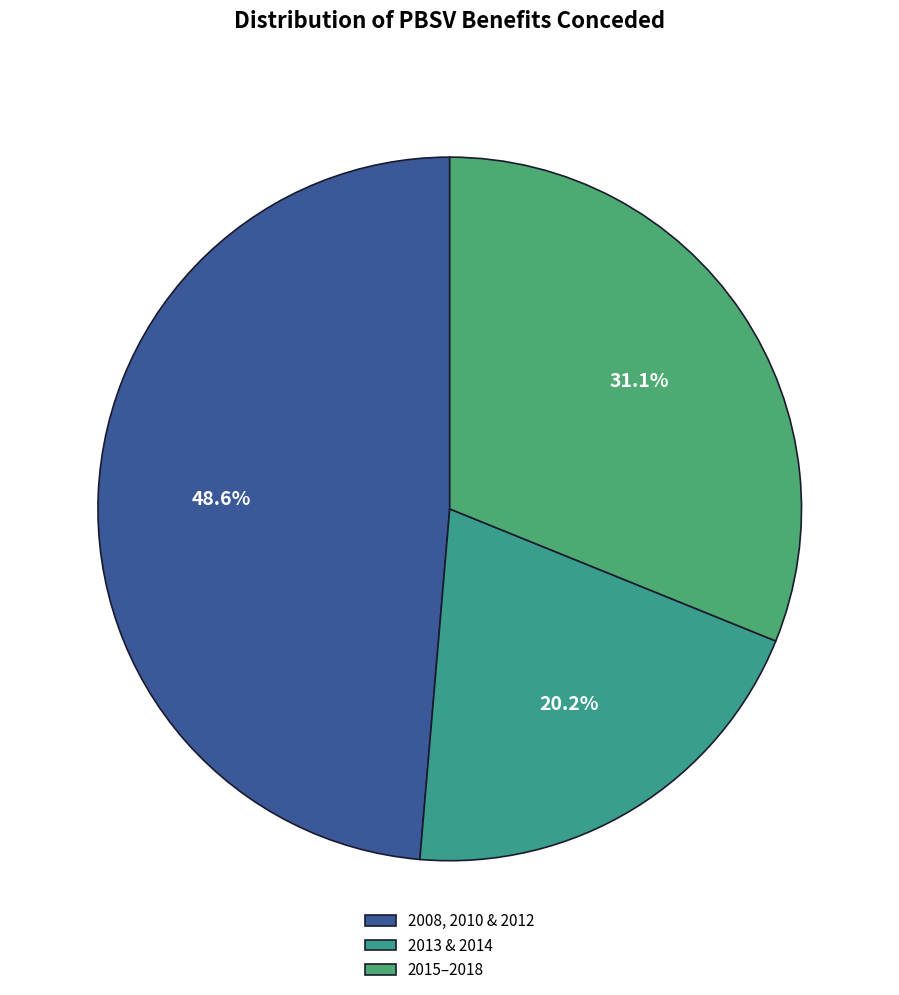

How many segments does this pie chart have?

3